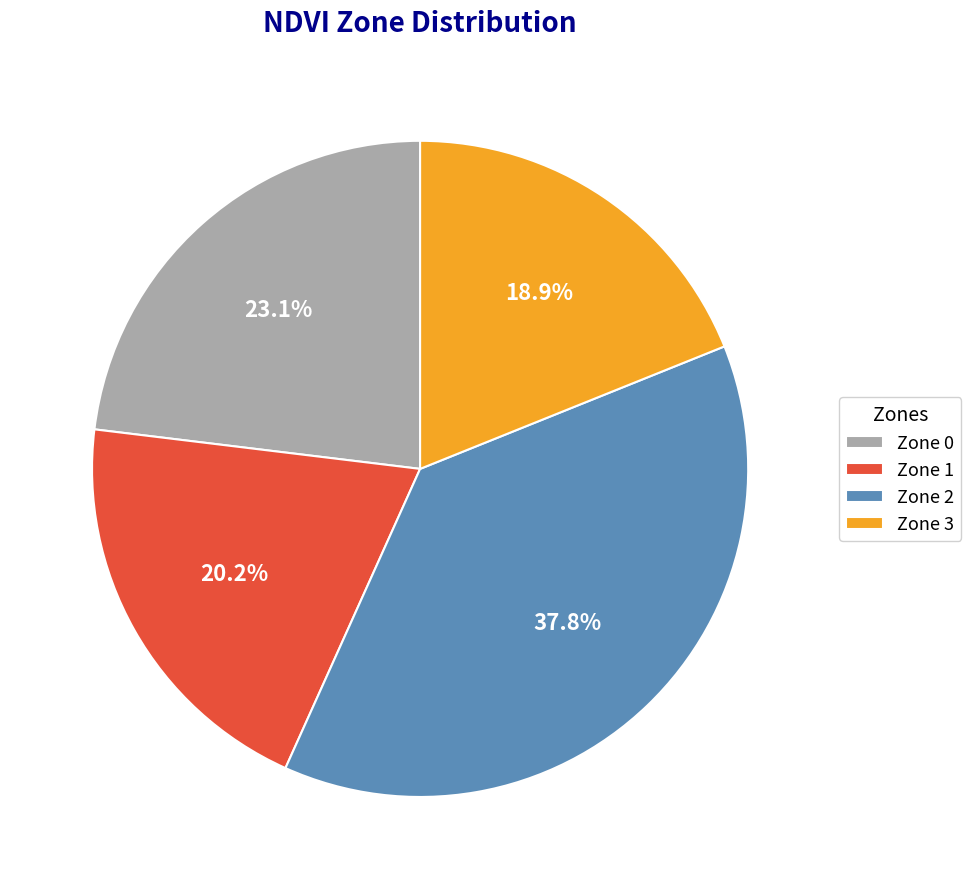

How many slices are in this pie chart?

4